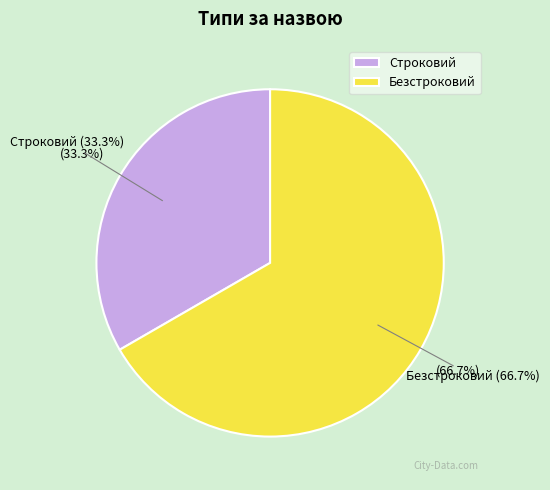

To the nearest percent, what is the difference between the largest and smallest slice percentages?

33%